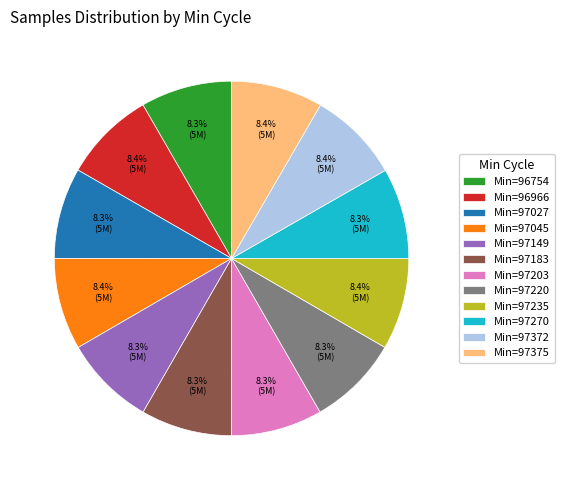

Combined, do Min=97375 and Min=97220 account for over 50%?

No